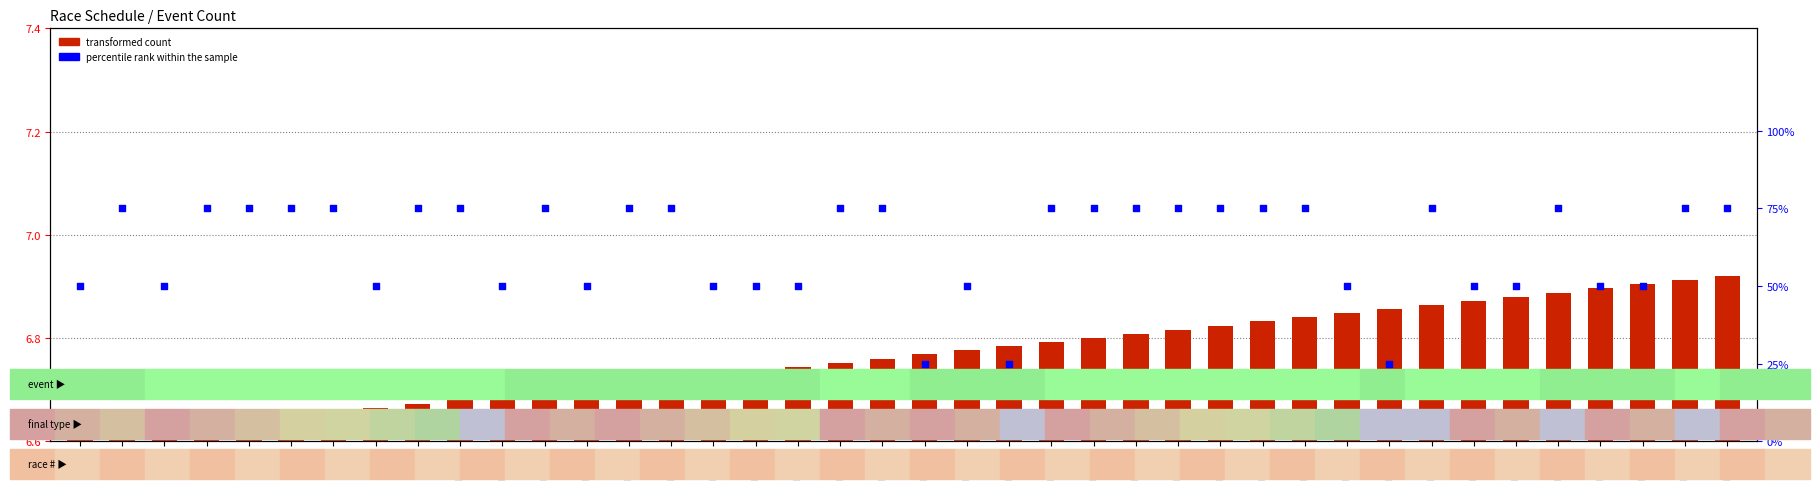

Which series reaches the maximum Y coordinate?

percentile rank within the sample